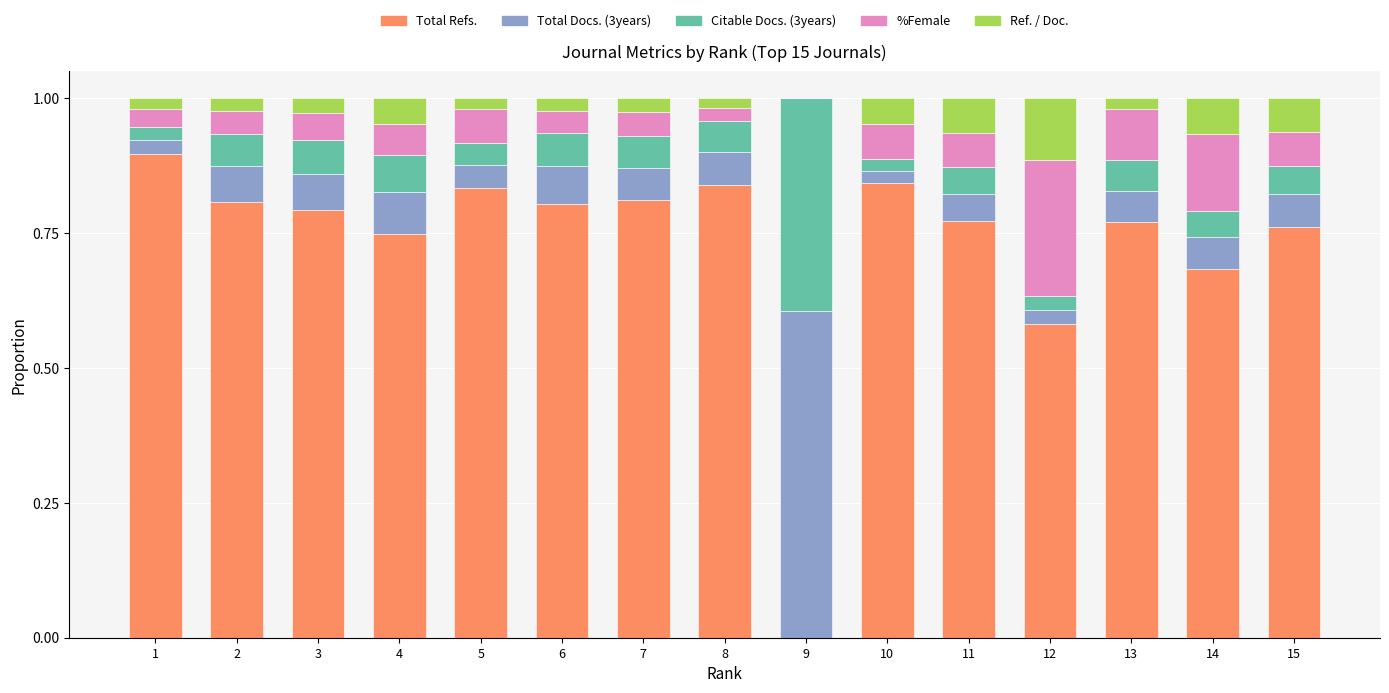

What is the total value across all series at 2?

1.0